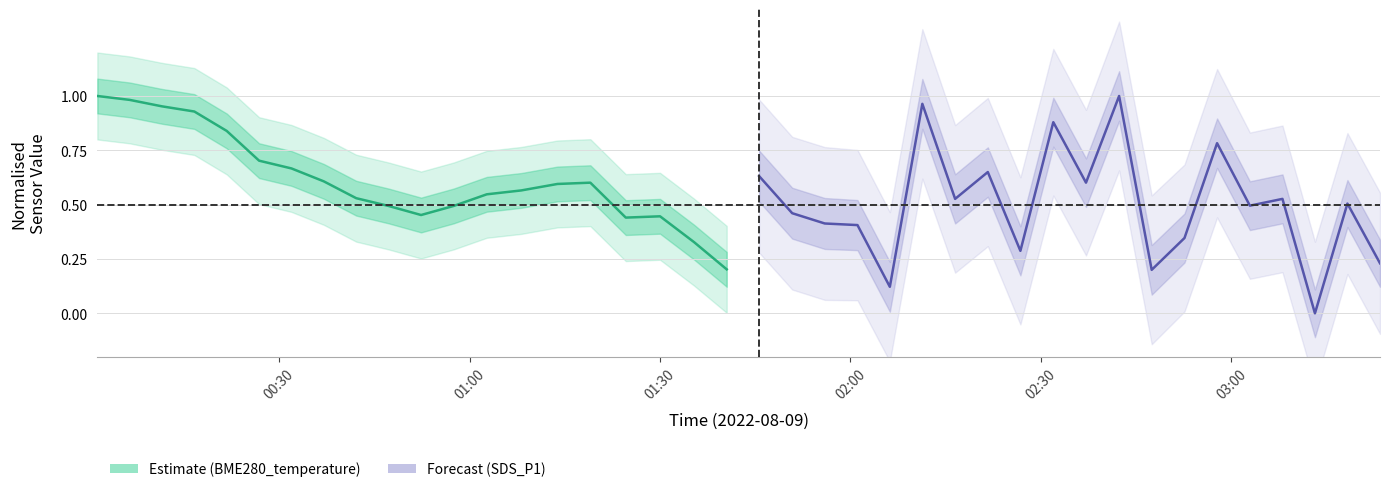

Reading left to right, list all the values displayed in this chart.

Estimate: 1.0	1.0	1.0	0.9	0.8	0.7	0.7	0.6	0.5	0.5	0.5	0.5	0.5	0.6	0.6	0.6	0.4	0.4	0.3	0.2
Forecast: 0.6	0.5	0.4	0.4	0.1	1.0	0.5	0.7	0.3	0.9	0.6	1.0	0.2	0.3	0.8	0.5	0.5	0.0	0.5	0.2